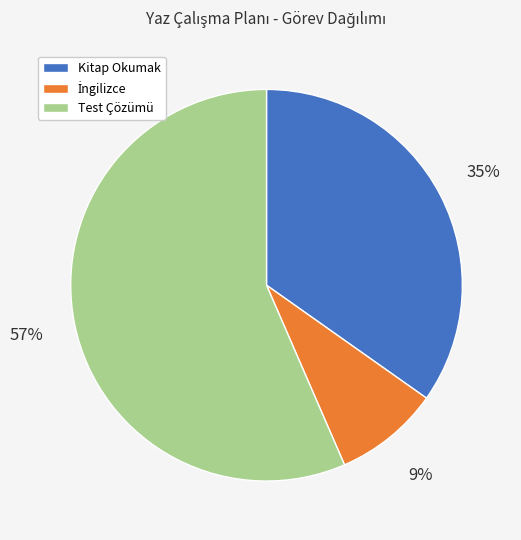

Between Kitap Okumak and Test Çözümü, which is larger?

Test Çözümü